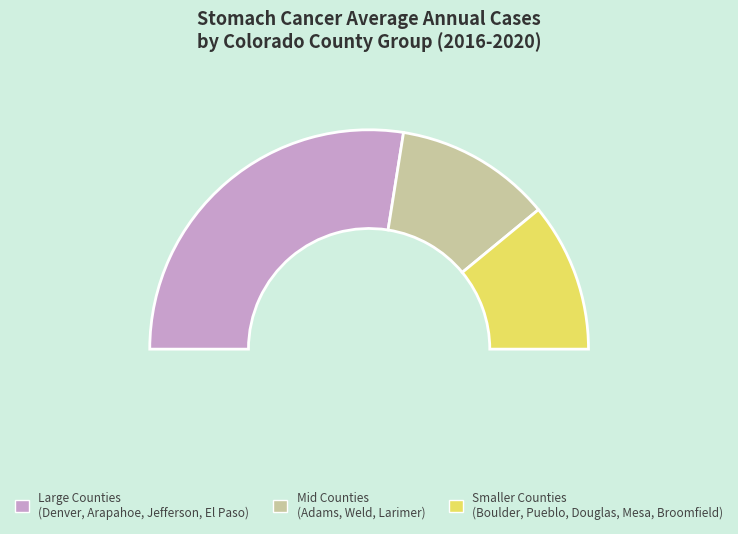

To the nearest percent, what percentage of the pie is Boulder County?

6%